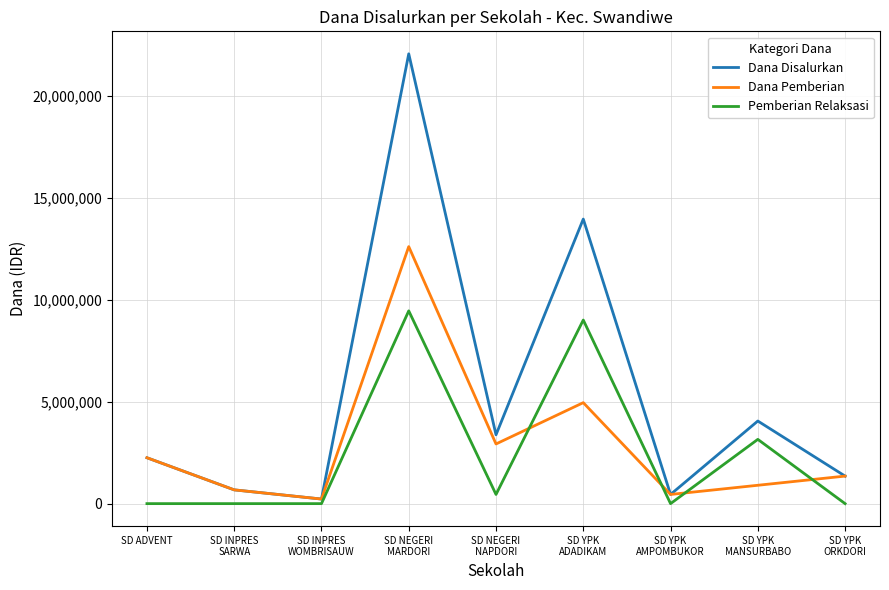

Reading left to right, extract all data points from this chart.

Dana Disalurkan: 2250000	675000	225000	22050000	3375000	13950000	450000	4050000	1350000
Dana Pemberian: 2250000	675000	225000	12600000	2925000	4950000	450000	900000	1350000
Pemberian Relaksasi: 0	0	0	9450000	450000	9000000	0	3150000	0